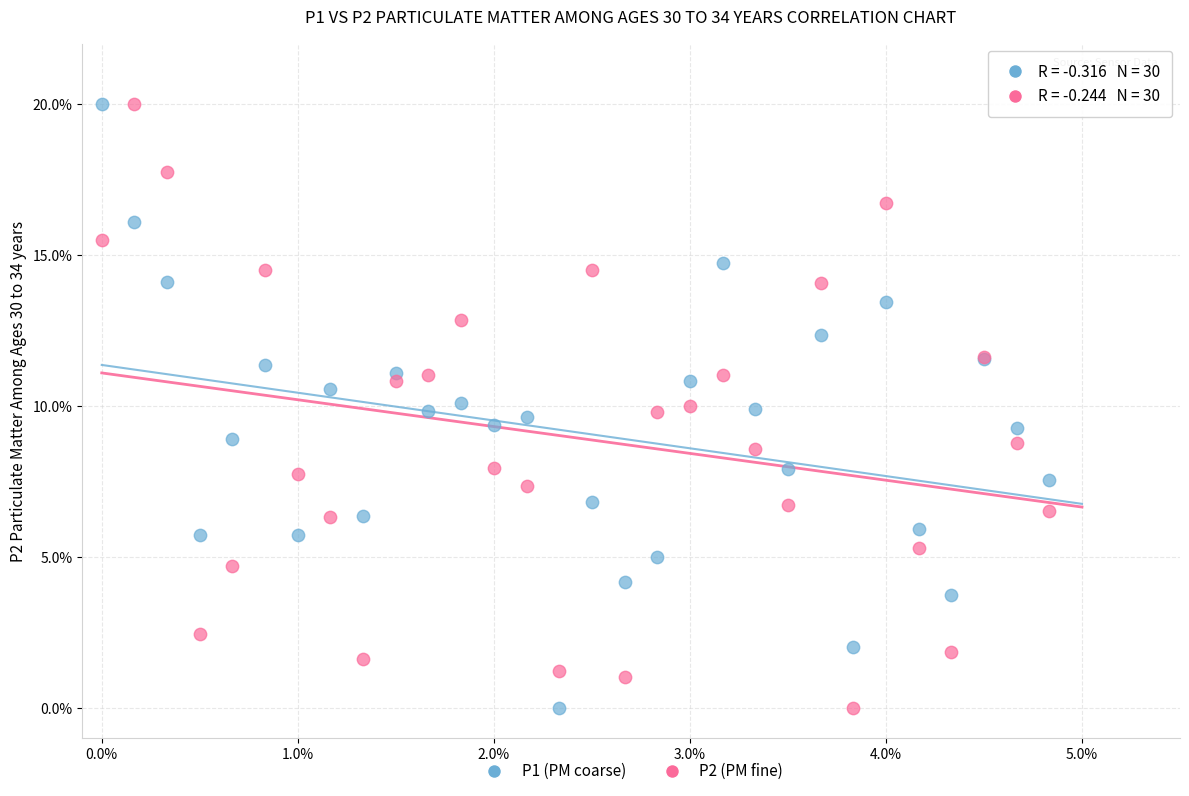

What is the X range (max minus min) for the scatter plot?

4.8